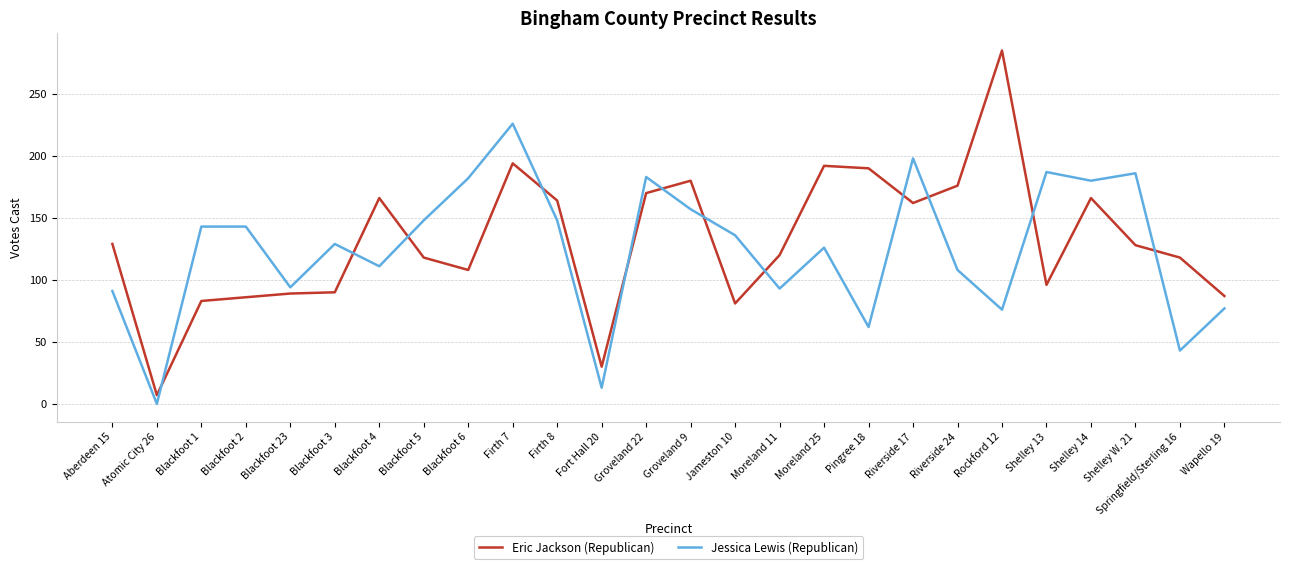

At which category does the chart reach its minimum across all series?

Atomic City 26